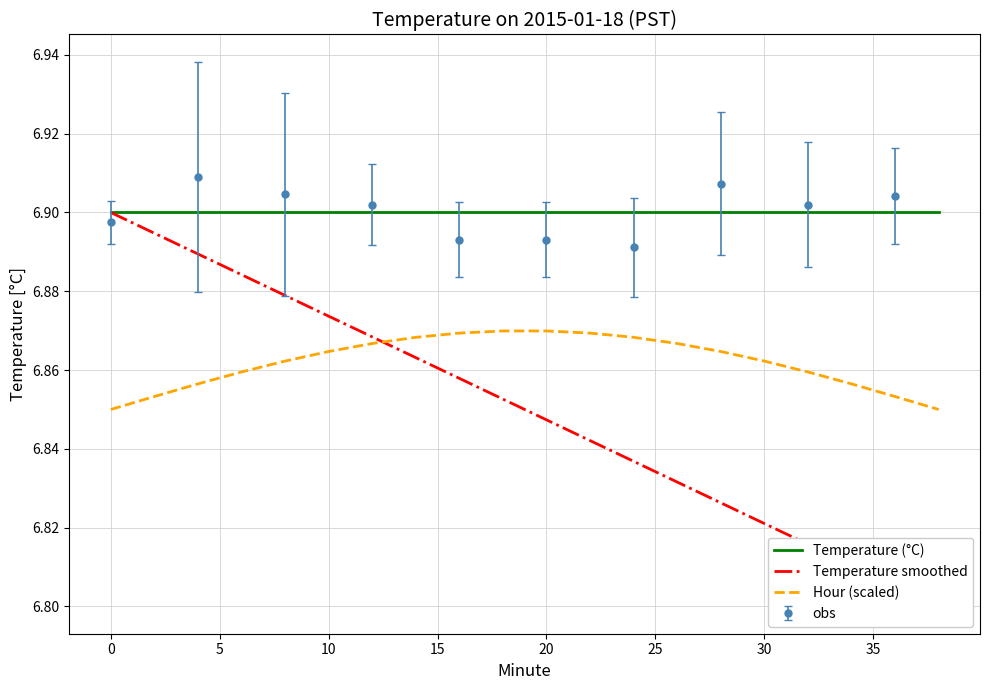

What is the sum of all Hour (scaled) values?

137.2